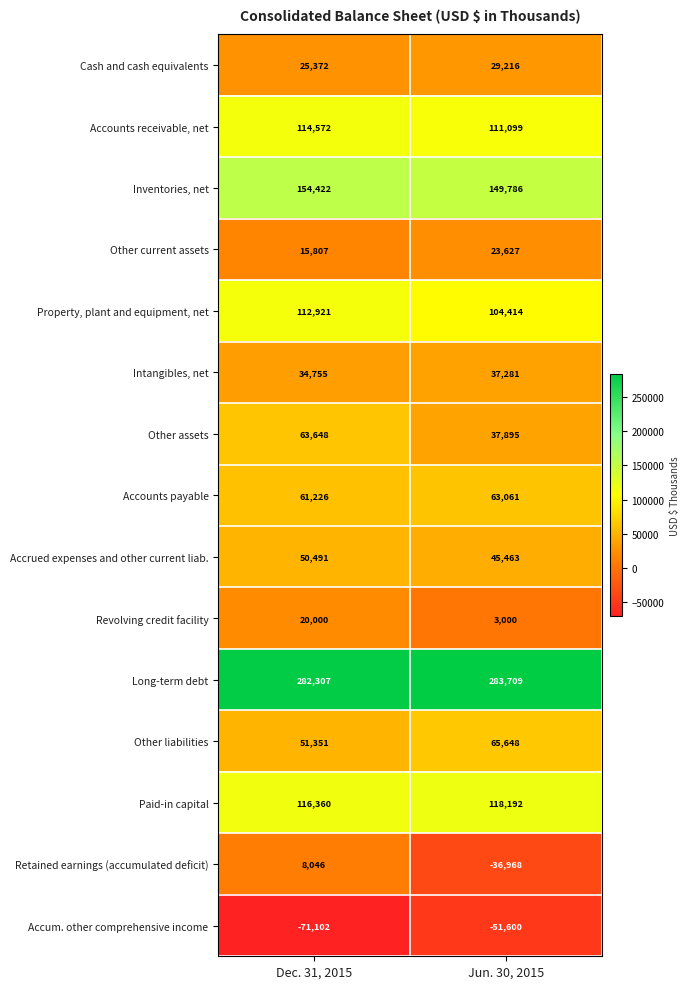

Rank the series by their maximum value, from highest to lowest.

Long-term debt, Inventories, net, Paid-in capital, Accounts receivable, net, Property, plant and equipment, net, Other liabilities, Other assets, Accounts payable, Accrued expenses and other current liab., Intangibles, net, Cash and cash equivalents, Other current assets, Revolving credit facility, Retained earnings (accumulated deficit), Accum. other comprehensive income